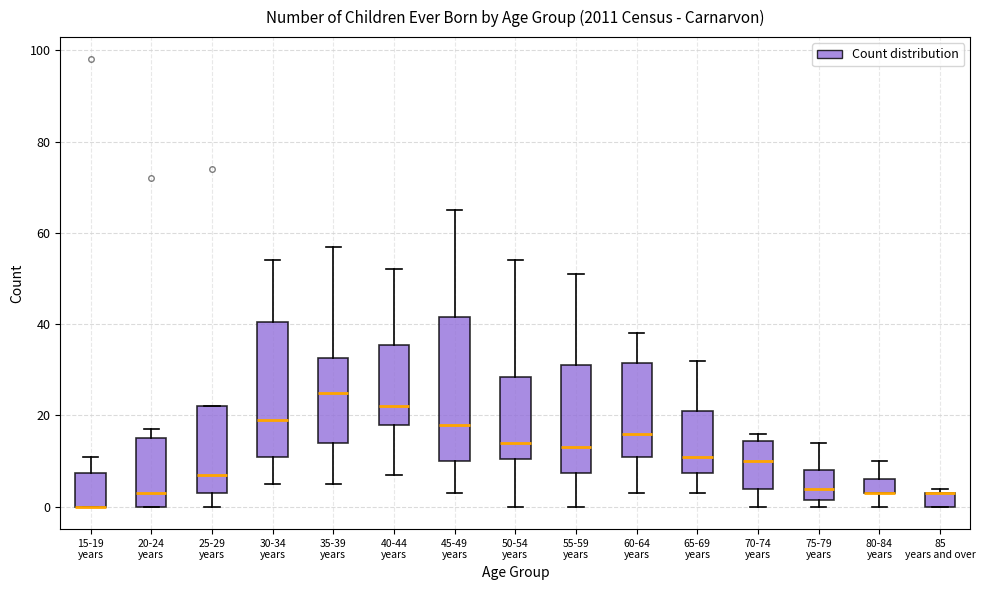

Reading left to right, read every box against the y-axis: the position of its median line, the range the box covers, and the ends of its whiskers. The values are not printed on the chart, so give them approximately, as read against the axis.

15-19 years: median 0 (drawn on the box's lower edge), box 0 to 8, whiskers 0 to 12
20-24 years: median 4, box 0 to 16, whiskers 0 to 18
25-29 years: median 8, box 4 to 22, whiskers 0 to 22
30-34 years: median 20, box 12 to 40, whiskers 6 to 54
35-39 years: median 26, box 14 to 32, whiskers 6 to 58
40-44 years: median 22, box 18 to 36, whiskers 8 to 52
45-49 years: median 18, box 10 to 42, whiskers 4 to 66
50-54 years: median 14, box 10 to 28, whiskers 0 to 54
55-59 years: median 14, box 8 to 32, whiskers 0 to 52
60-64 years: median 16, box 12 to 32, whiskers 4 to 38
65-69 years: median 12, box 8 to 22, whiskers 4 to 32
70-74 years: median 10, box 4 to 14, whiskers 0 to 16
75-79 years: median 4, box 2 to 8, whiskers 0 to 14
80-84 years: median 4 (drawn on the box's lower edge), box 4 to 6, whiskers 0 to 10
85 years and over: median 4 (drawn on the box's upper edge), box 0 to 4, whiskers 0 to 4 (just above the box's upper edge)